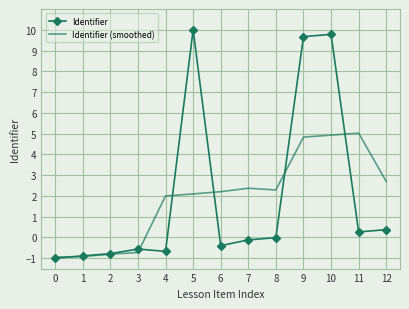

What is the greatest value displayed?

10.0